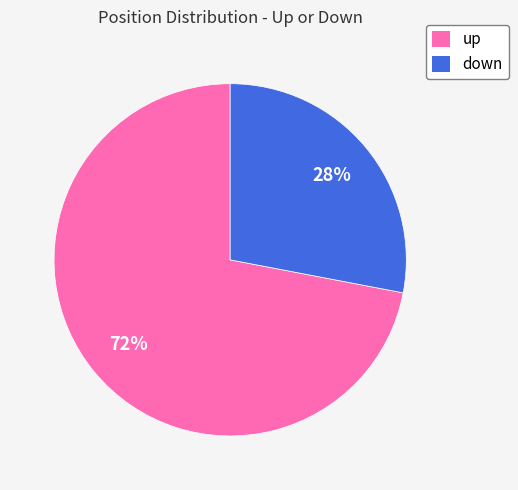

To the nearest percent, what is the difference between the up and down slice percentages?

44%